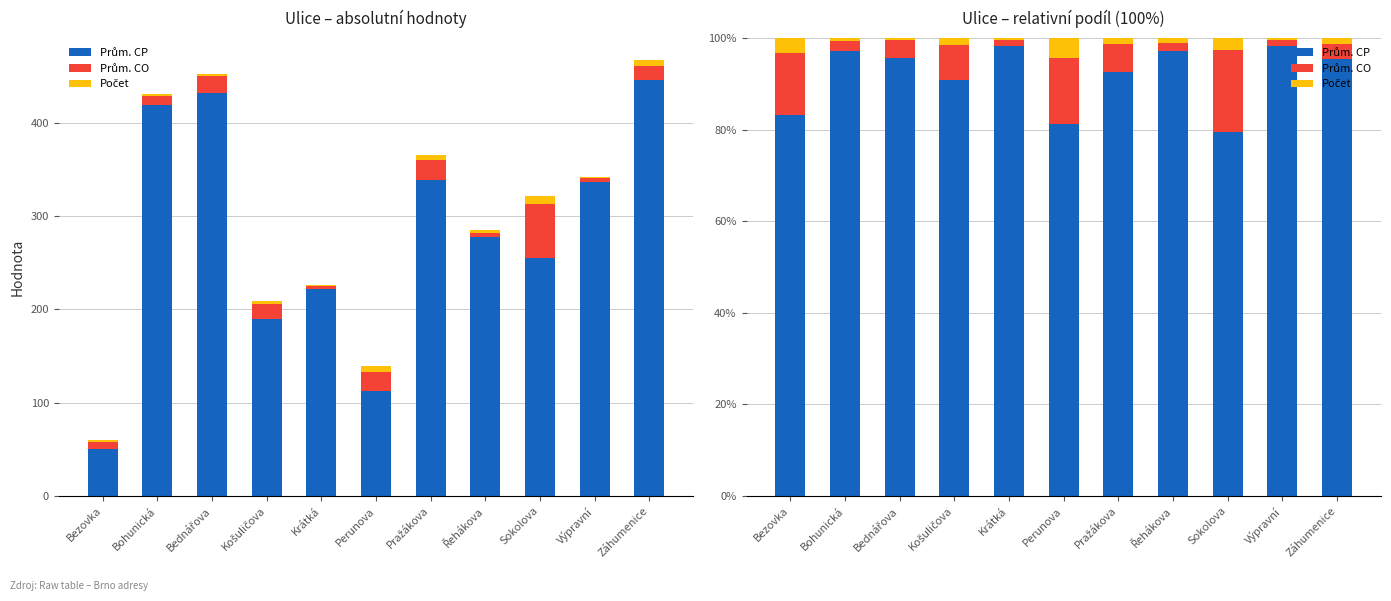

Is it true that Prům. CP equals 135.6 at Košuličova?

False